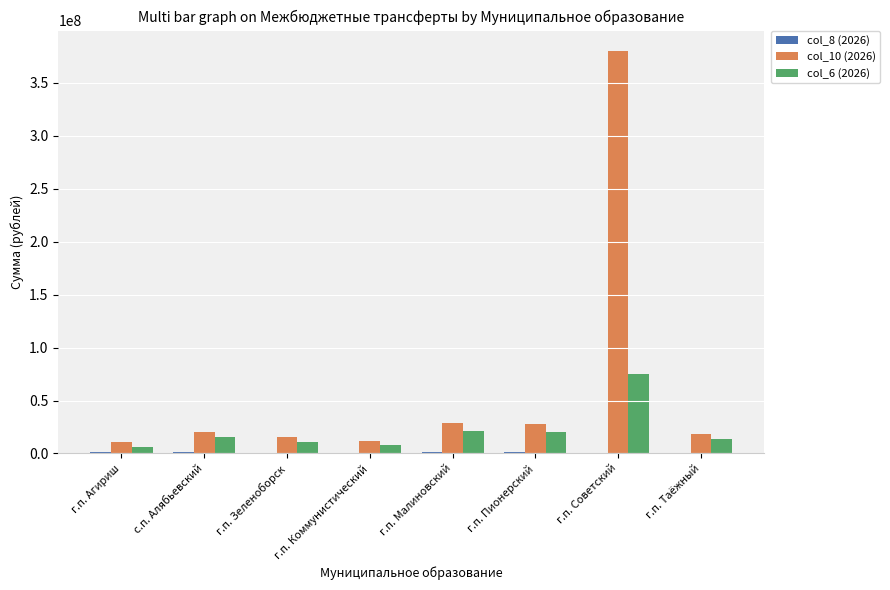

Which series has the largest total across all categories?

col_10 (2026)